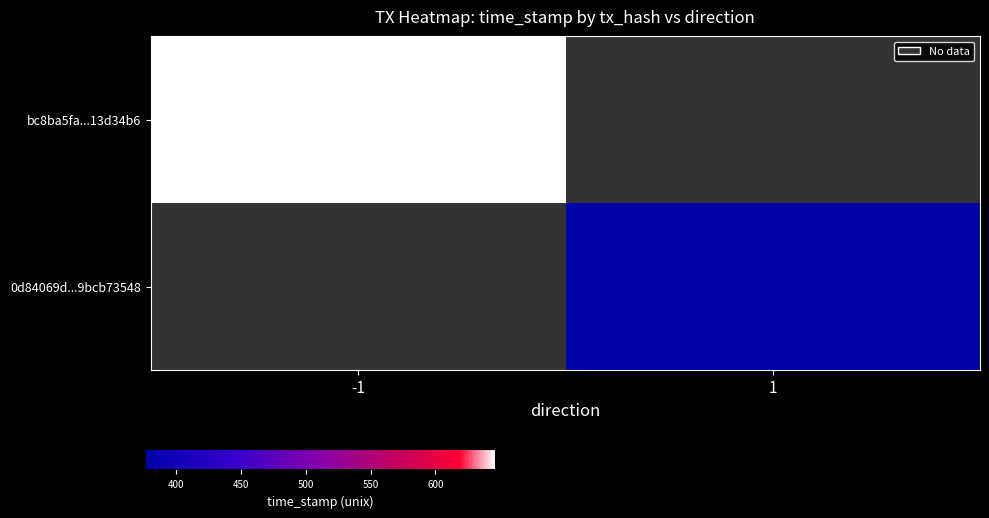

At how many categories does at least one series exceed 0?

1